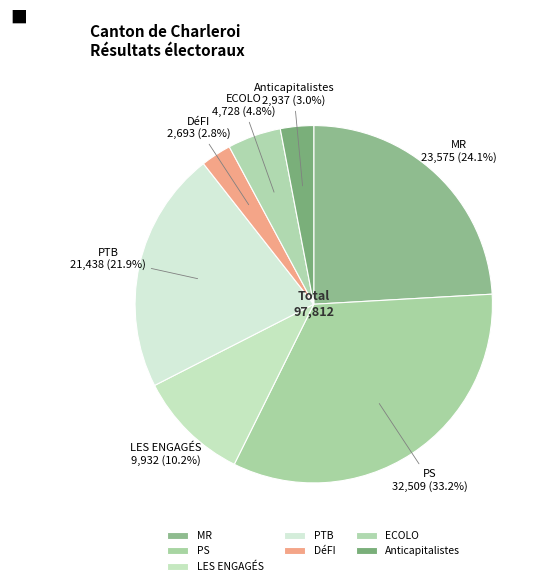

What is the largest slice in the pie chart?

PS